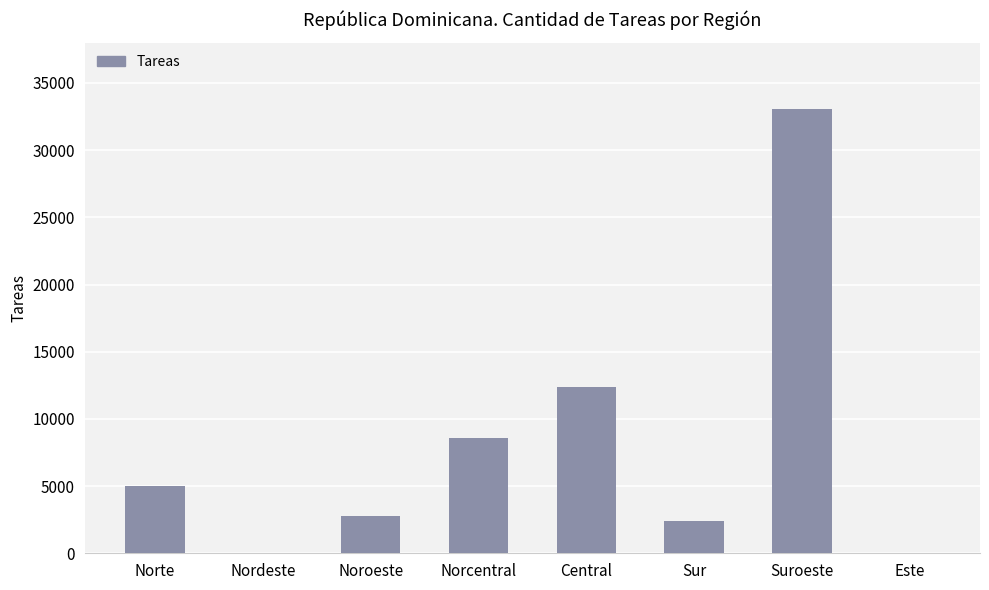

Are the bars grouped side by side (vs. stacked)?

No